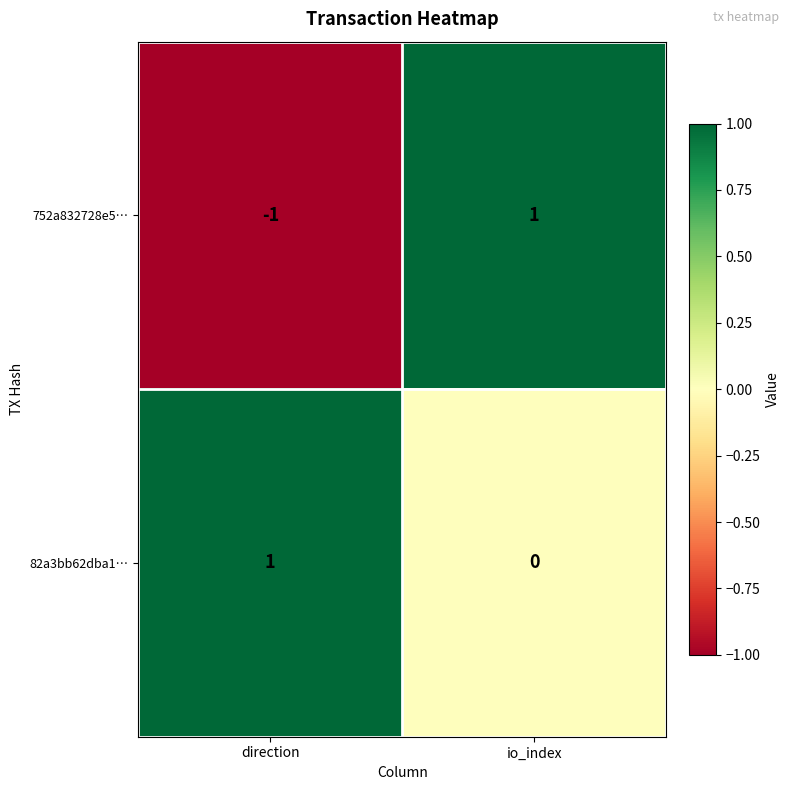

Reading right to left, extract all data points from this chart.

752a832728e5…: 1	-1
82a3bb62dba1…: 0	1